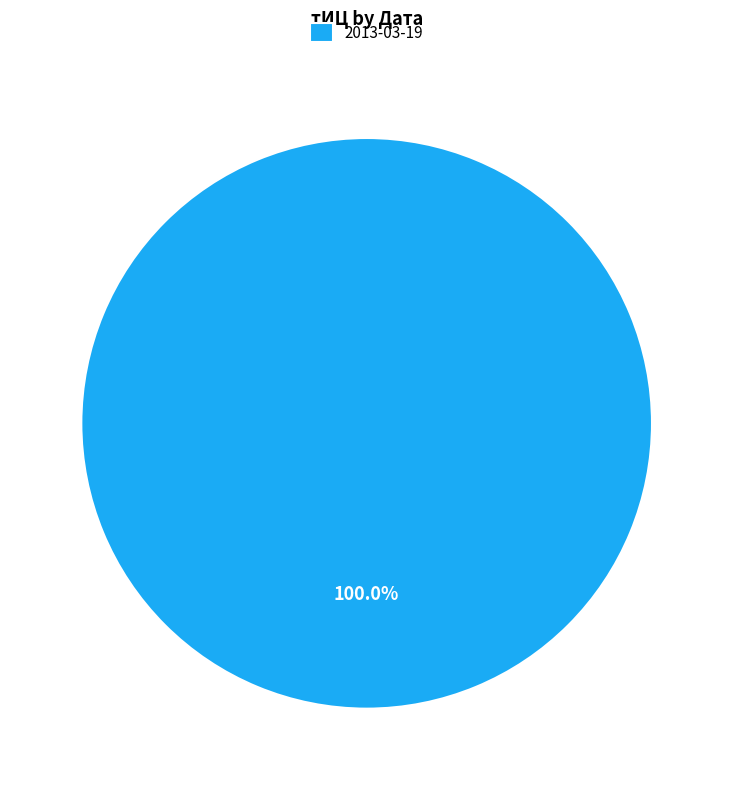

How many slices are in this pie chart?

1